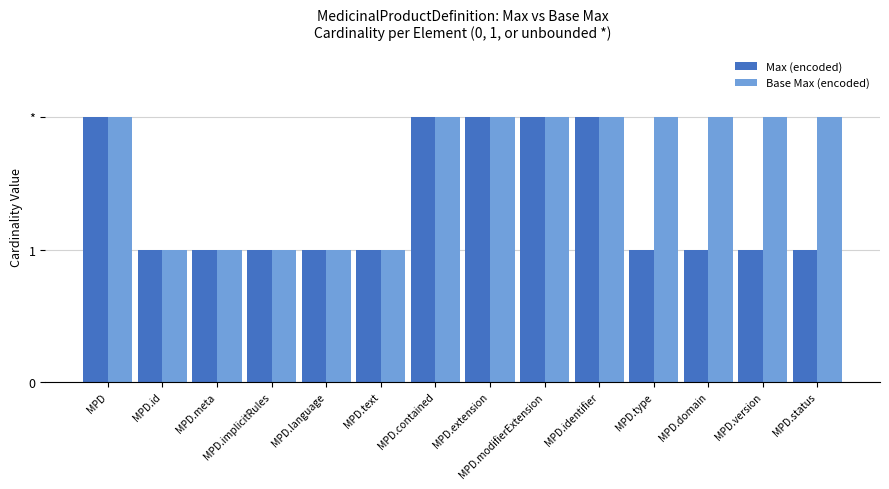

The value of Base Max (encoded) at MPD.id is 1. True or false?

True